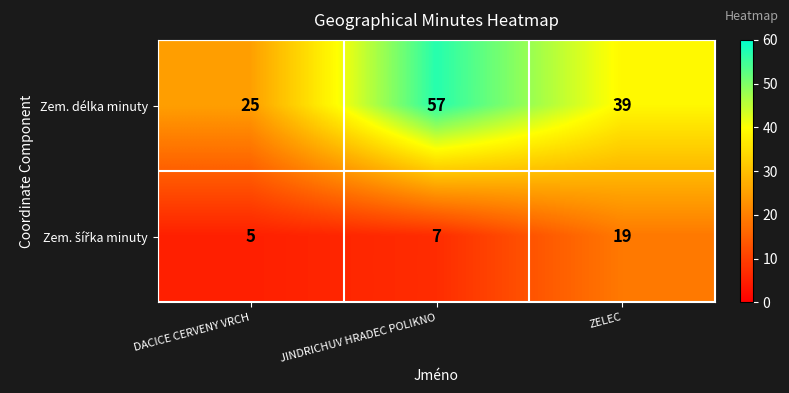

The Zem. délka minuty series shows 76 at JINDRICHUV HRADEC POLIKNO. True or false?

False